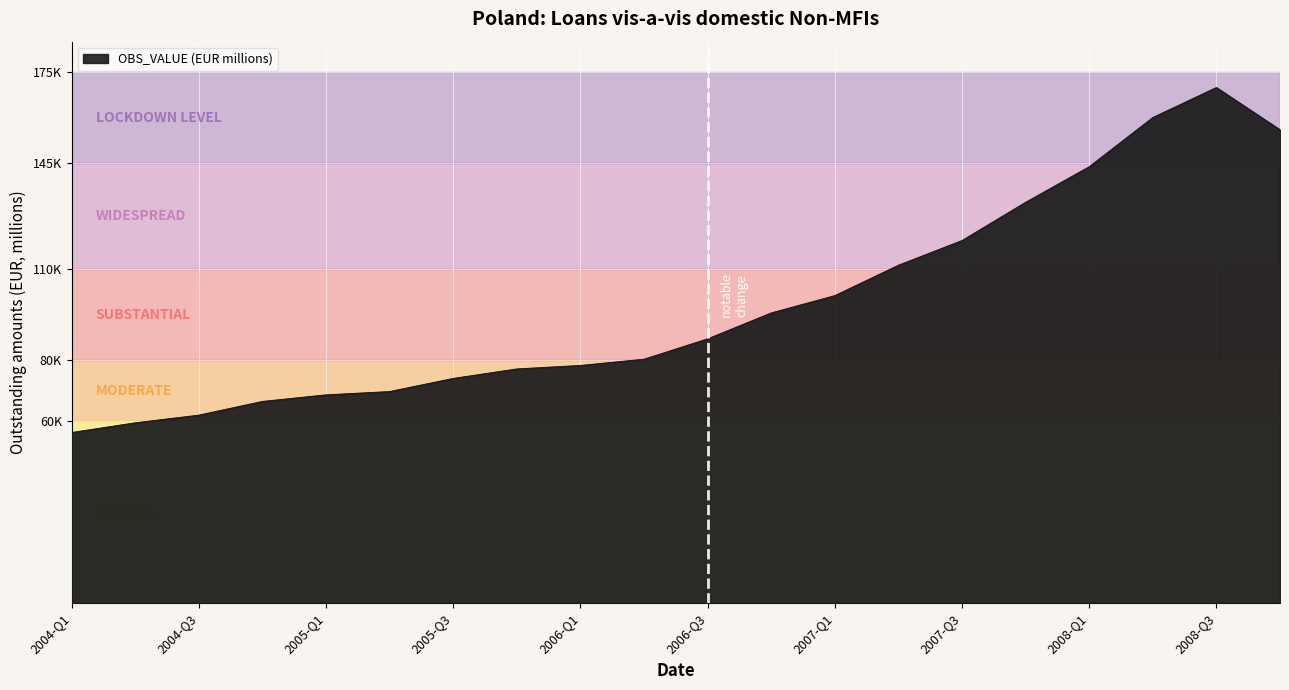

Which label corresponds to the largest value in the chart?

2008-Q3